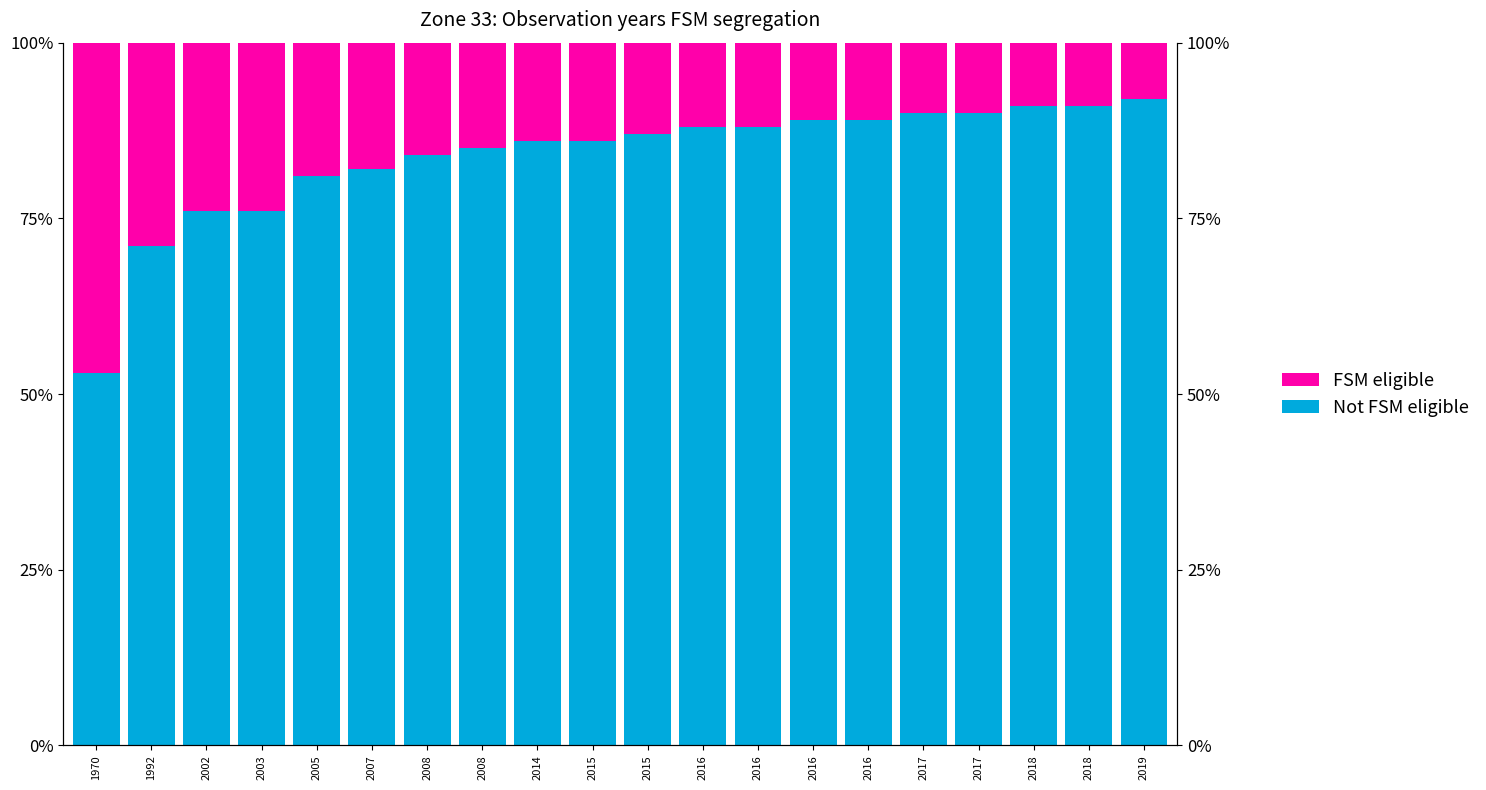

What is the lowest value of the FSM eligible series?

8